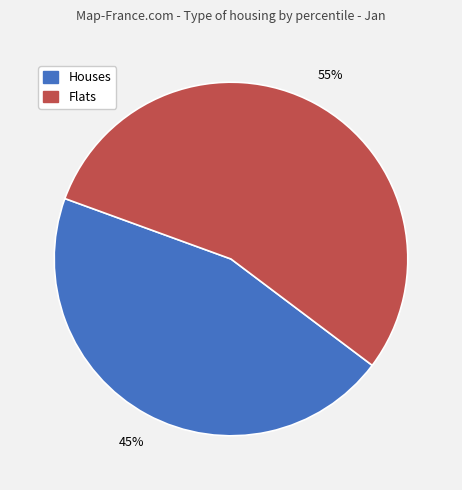

To the nearest percent, what is the average slice percentage?

50%